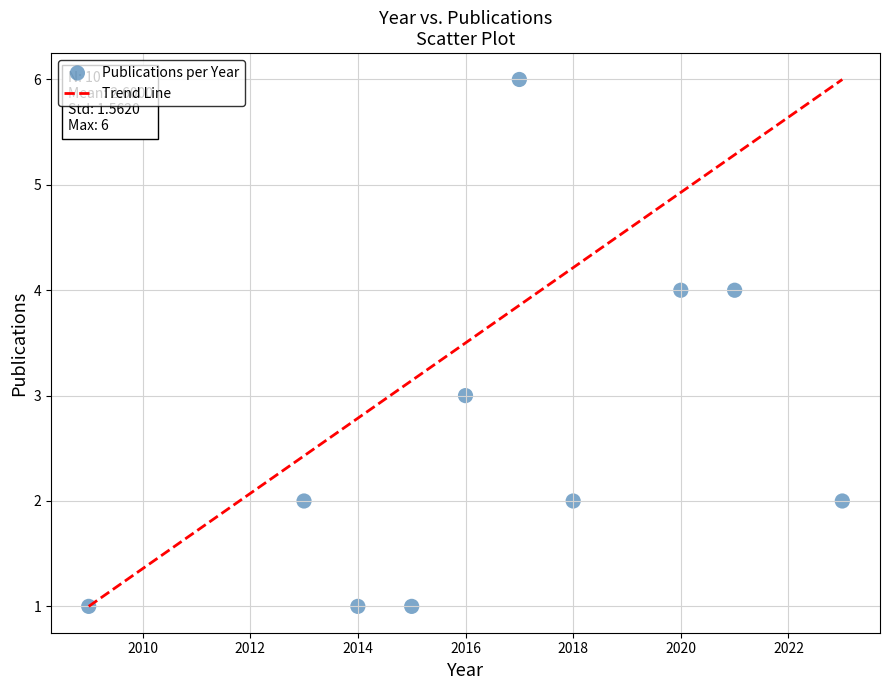

What is the average X value?

2017